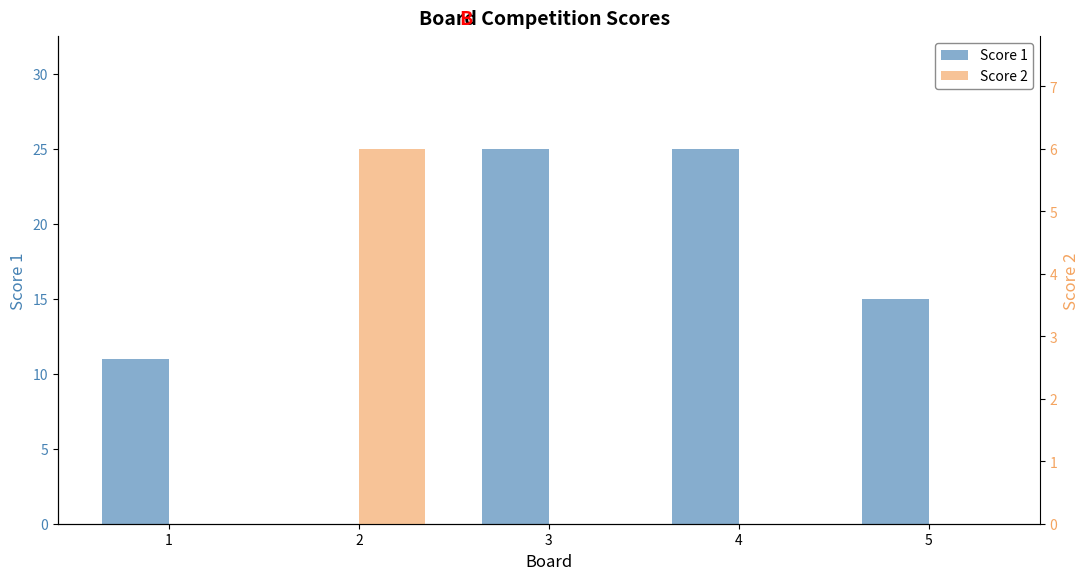

At 1, list the series in order from largest to smallest.

Score 1, Score 2